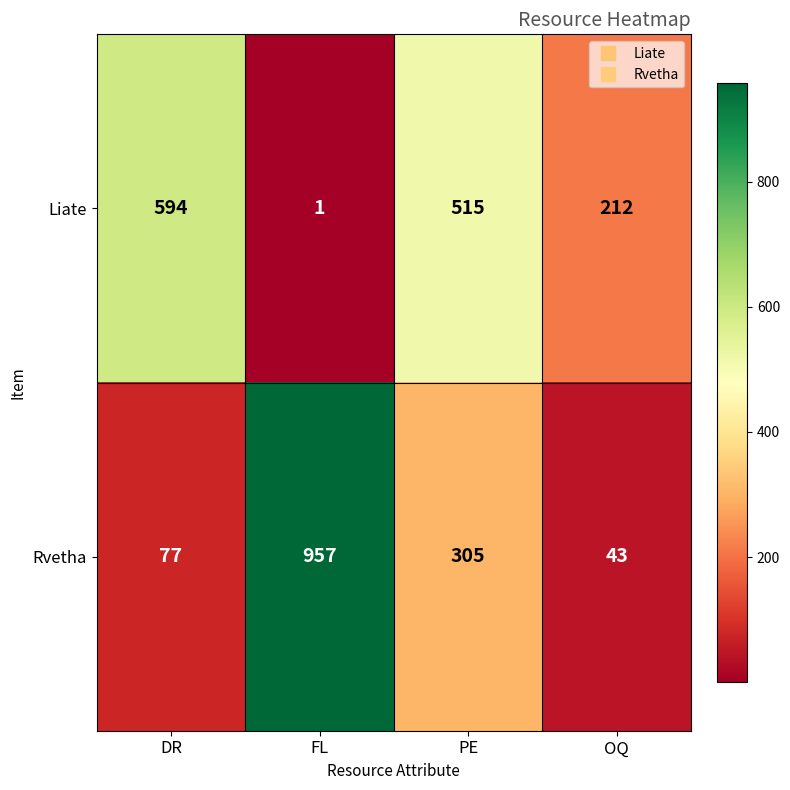

How many data points does each series have?

4